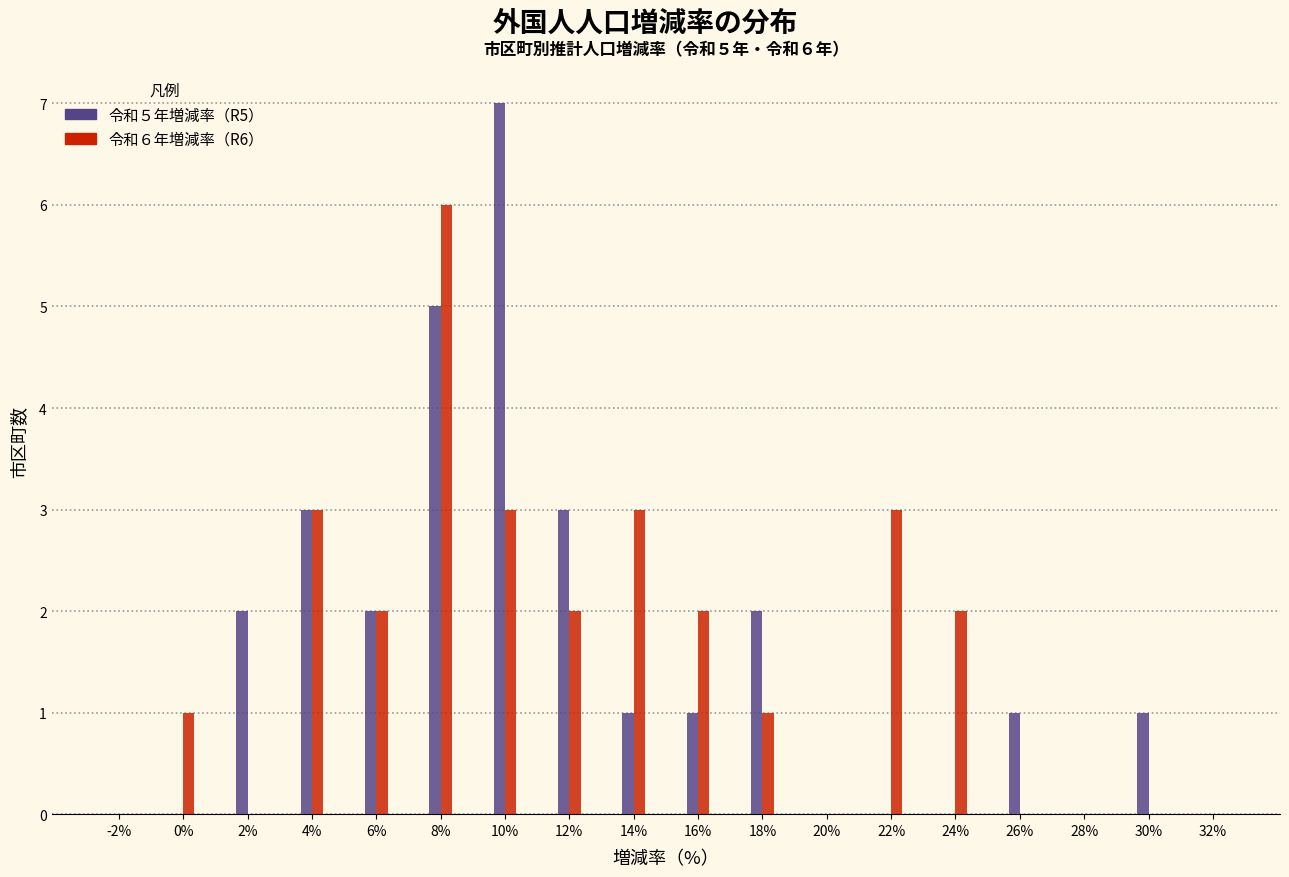

Which category has the highest value across all series?

10%